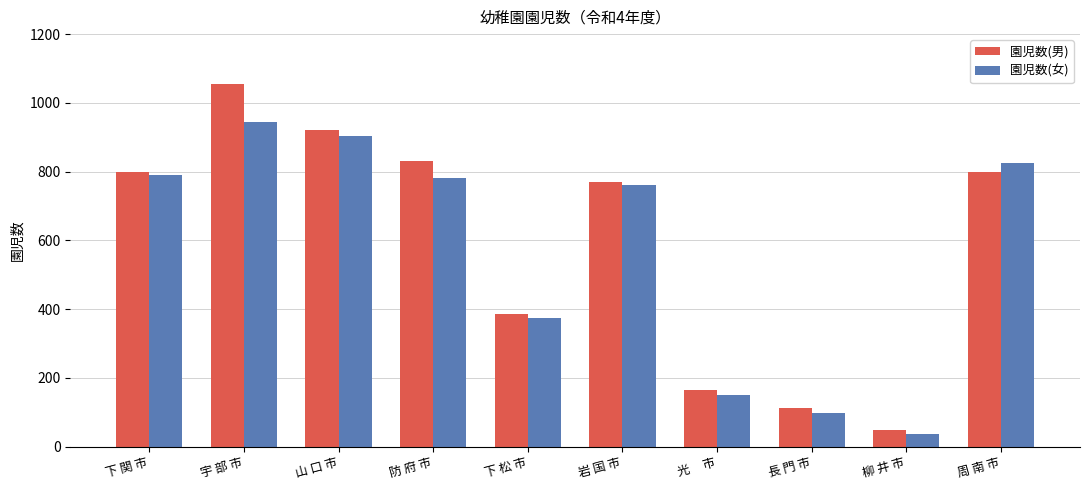

At which category is the sum across all series the highest?

宇 部 市